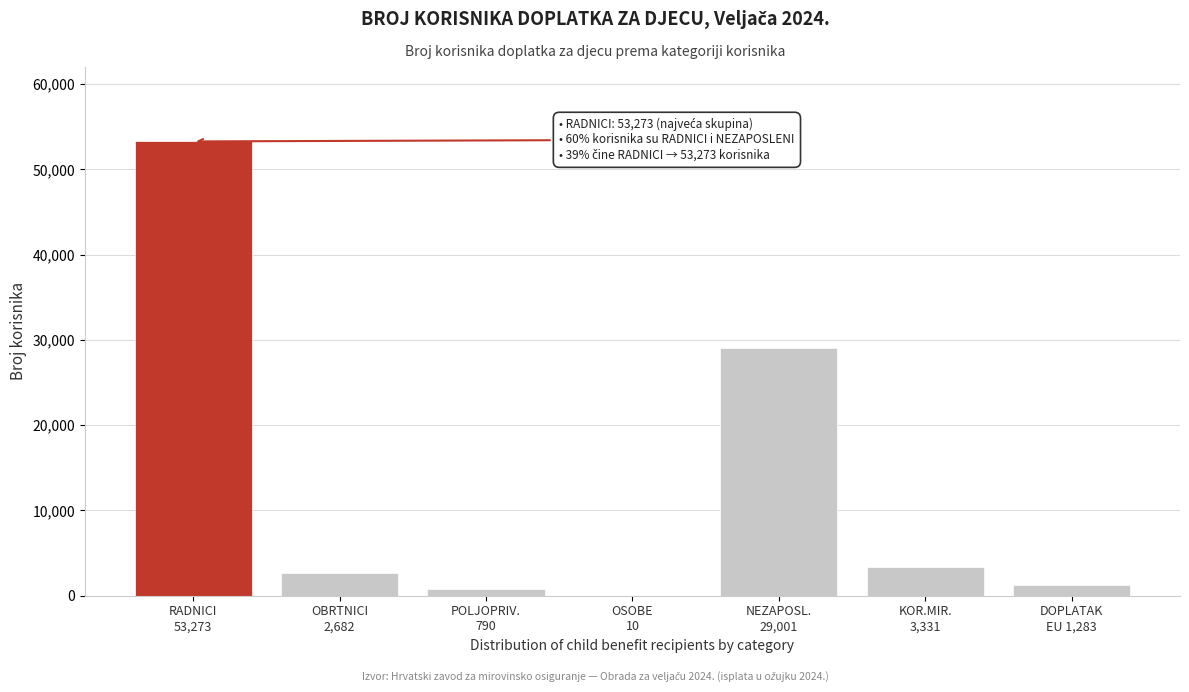

What is the sum of all values?

90370